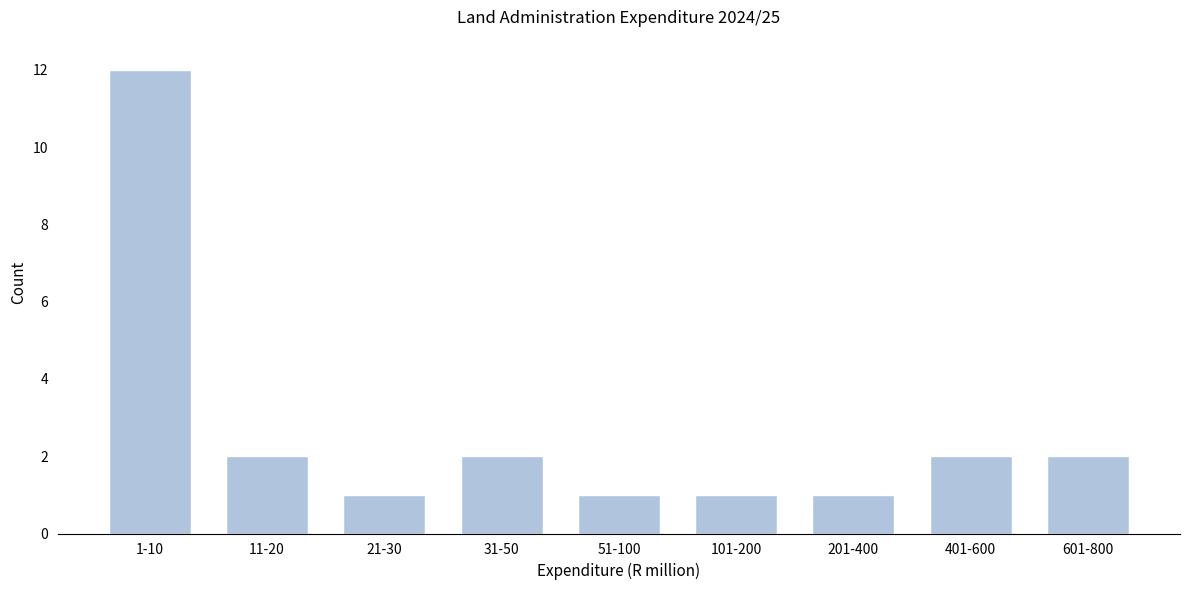

Reading left to right, extract all data points from this chart.

12	2	1	2	1	1	1	2	2